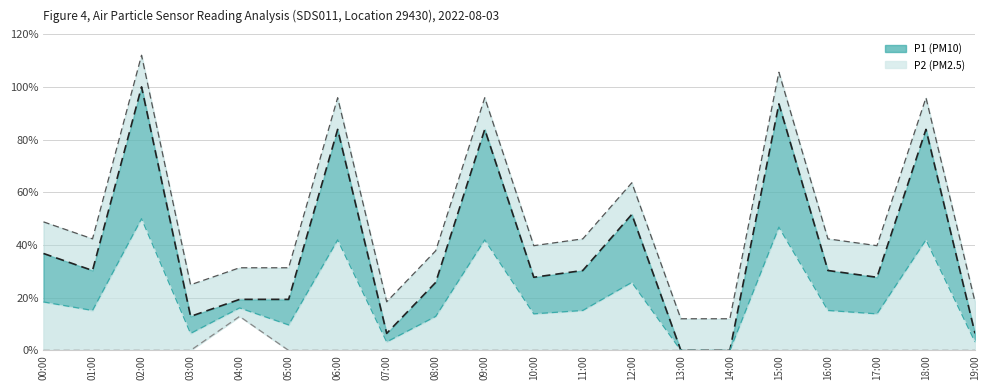

The value of P2 at 12:00 is 0.0. True or false?

True